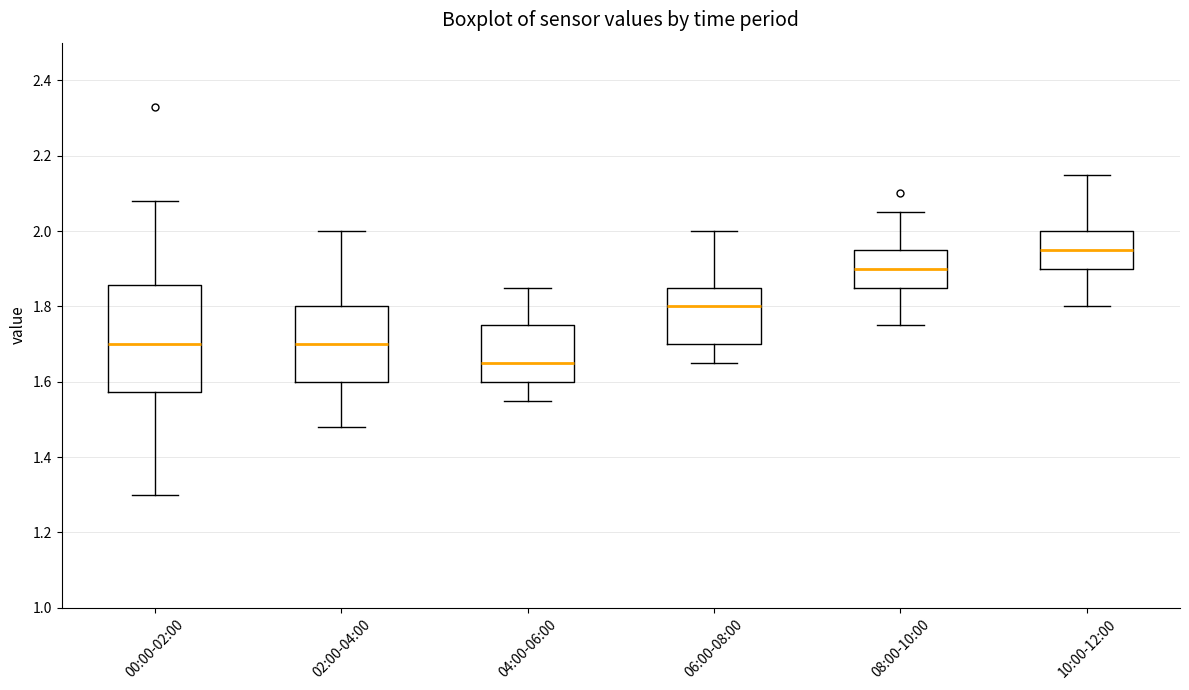

Where is the lower edge of the box for 10:00-12:00 on the y-axis? The values are not printed on the chart, so give them approximately, as read against the axis.

1.90